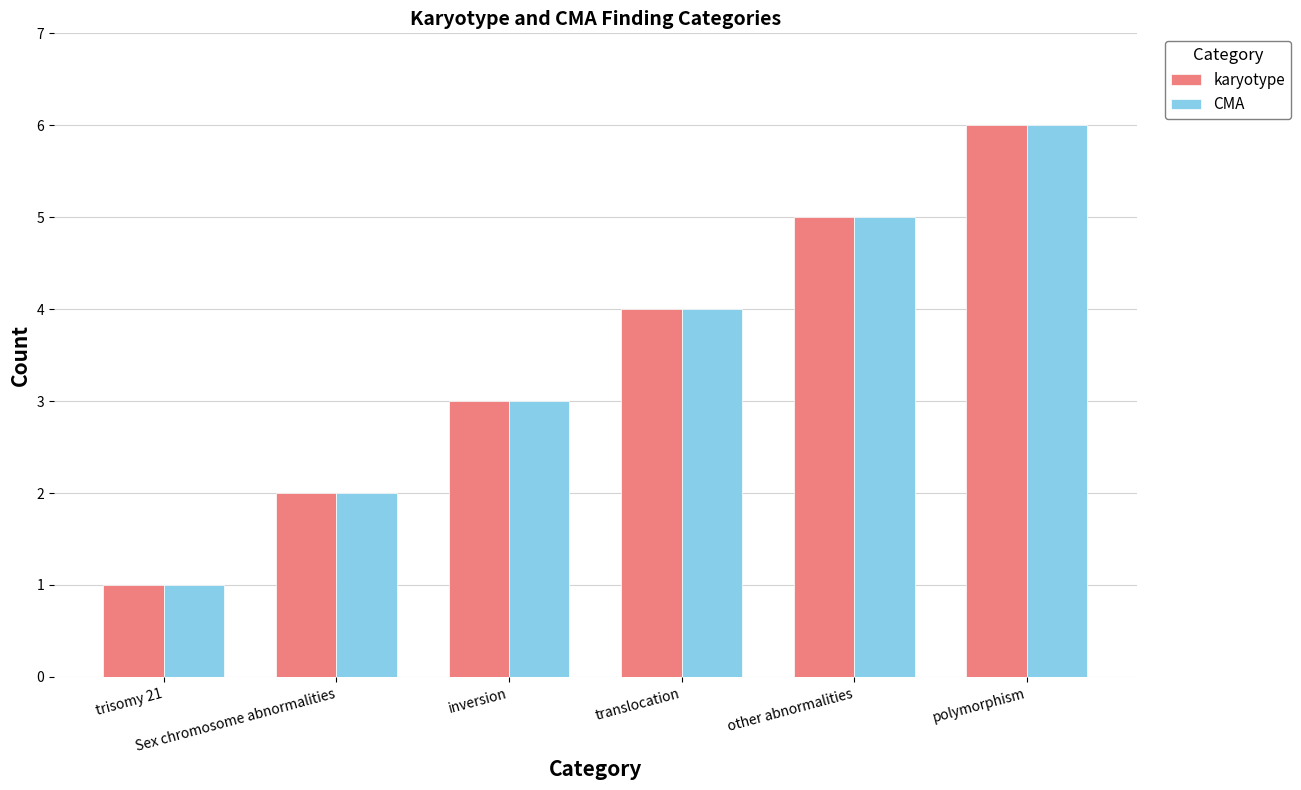

What is the difference between the maximum and minimum values in the karyotype series?

5